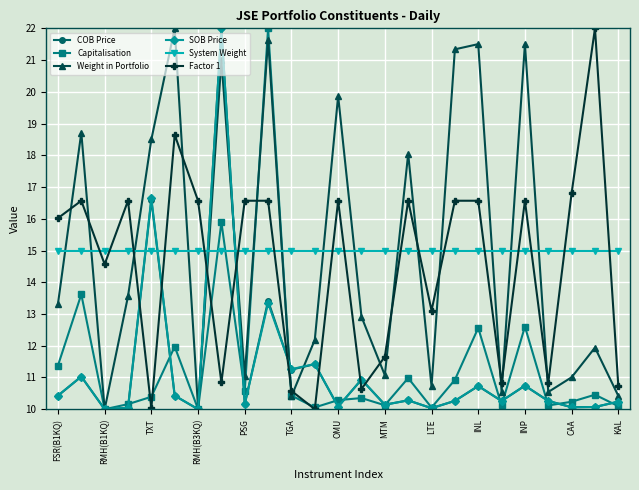

How many interior local peaks does the Weight in Portfolio series have?

9